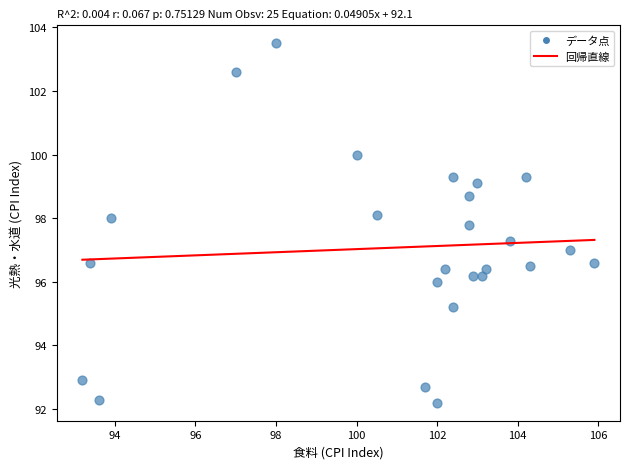

What is the range of Y values (max minus min)?

11.3